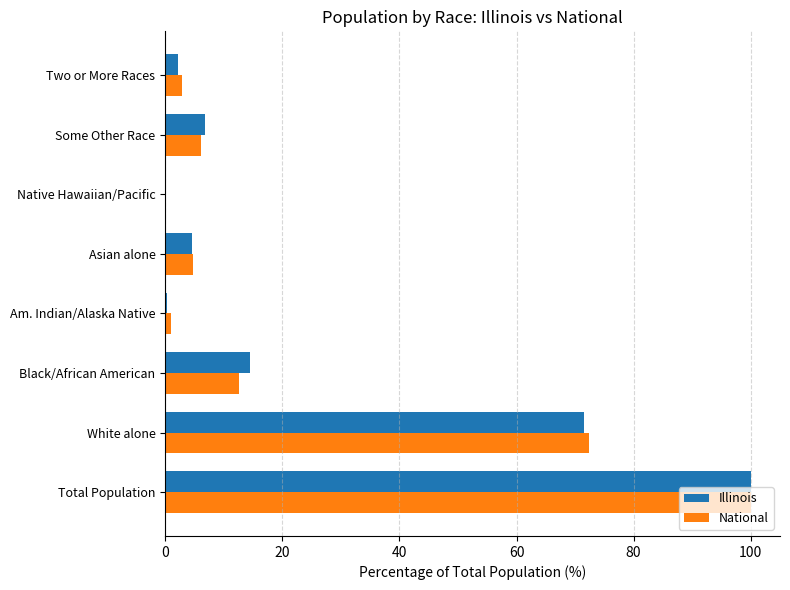

What is the maximum value shown in the chart?

100.0